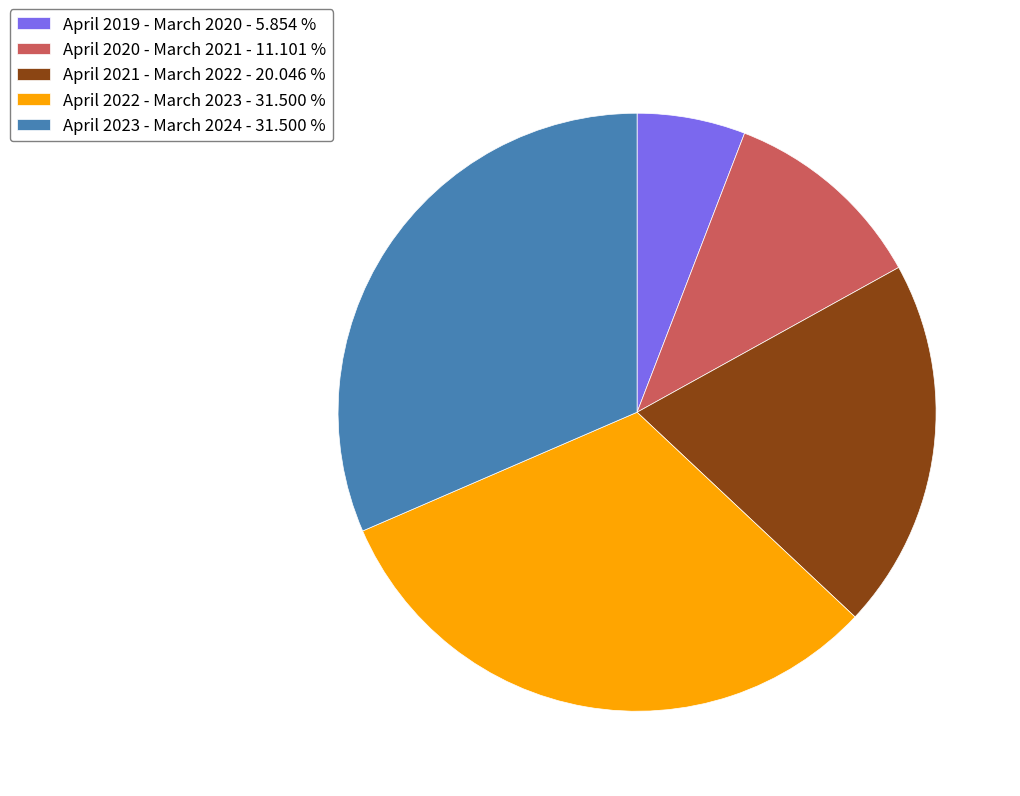

How many segments does this pie chart have?

5